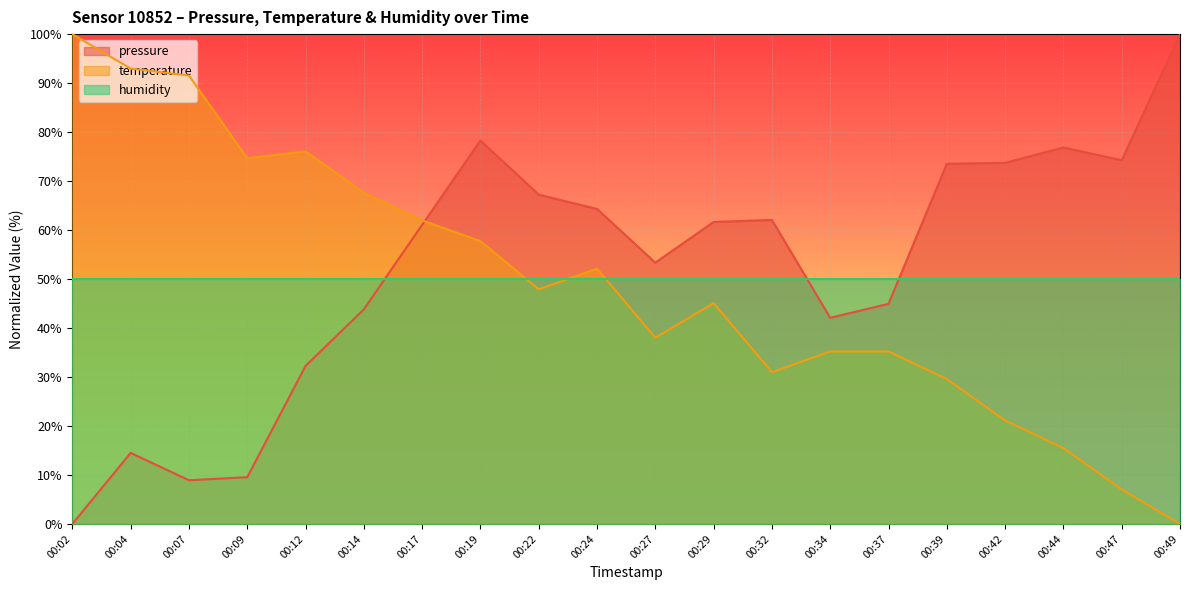

How many interior local valleys does the temperature series have?

4